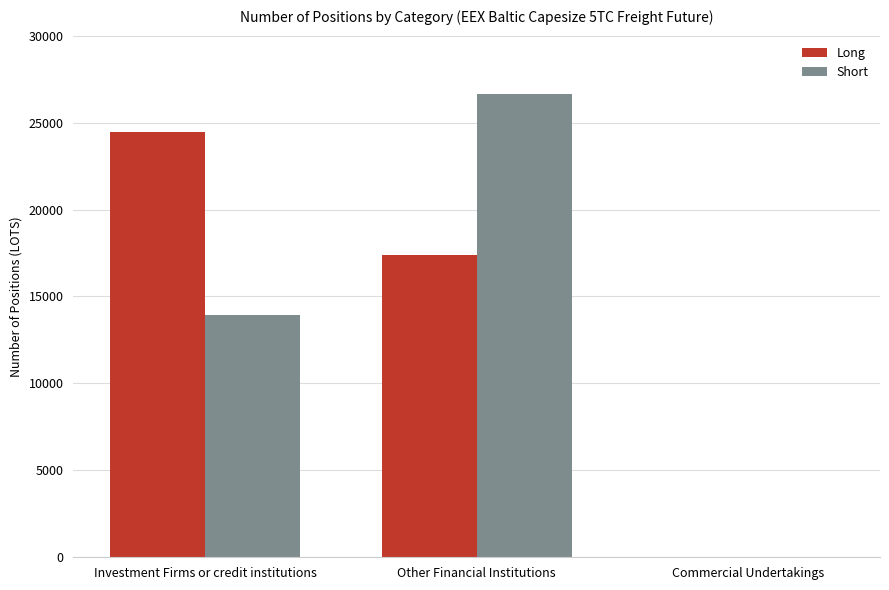

Is it true that Long equals 17357.1 at Other Financial Institutions?

True